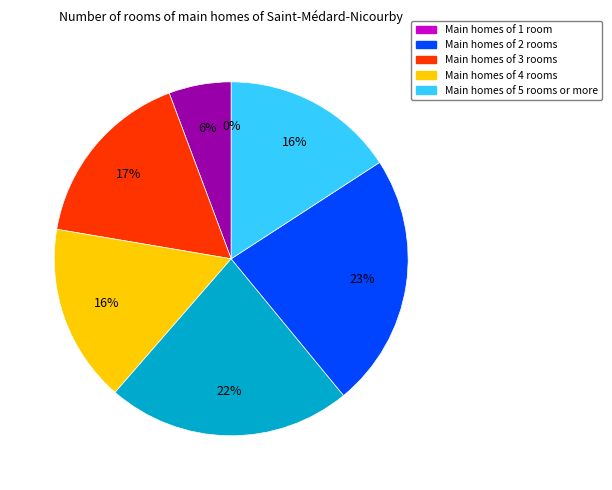

Is it true that Wed is 12% of the pie?

False